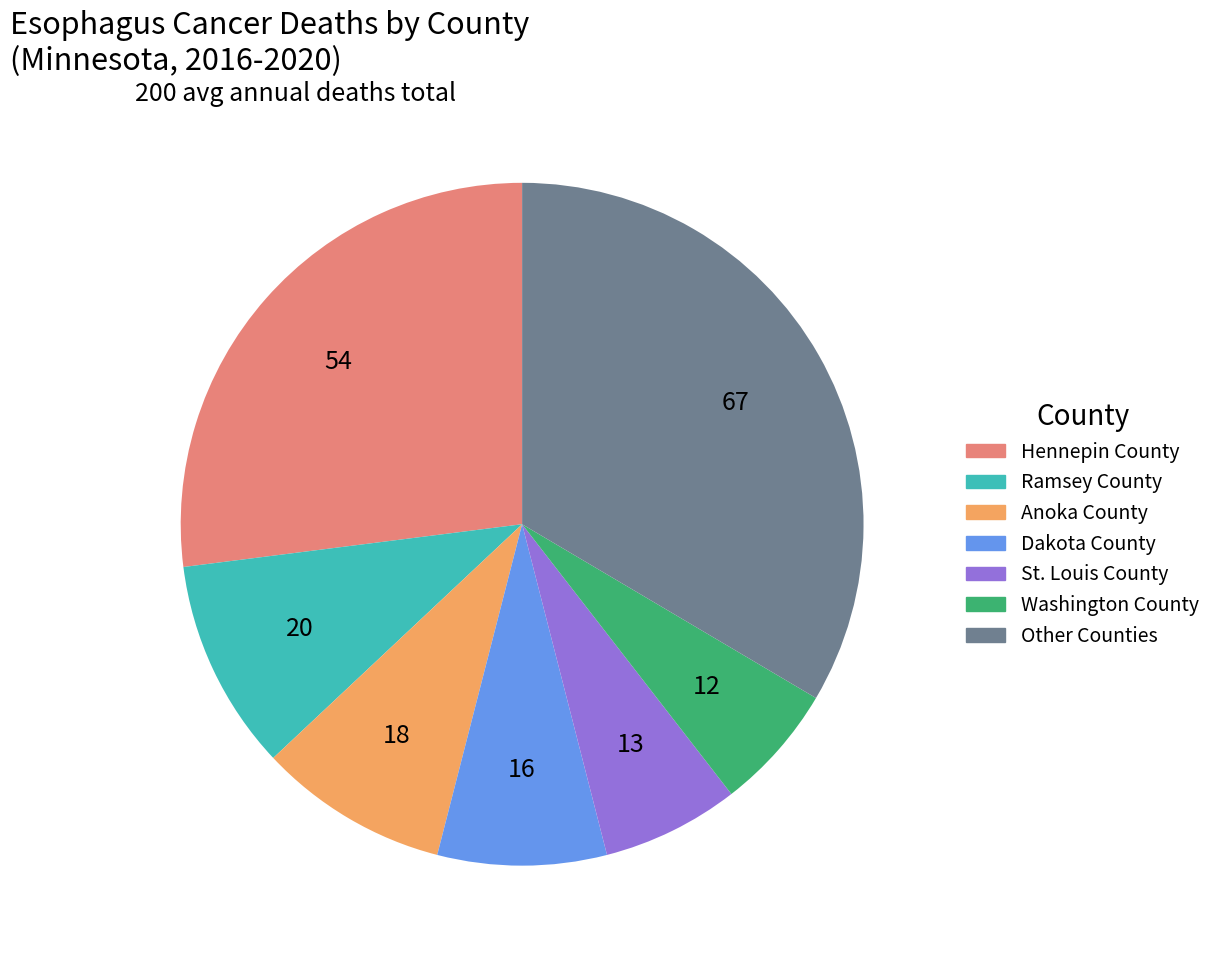

Does any single category account for the majority?

No